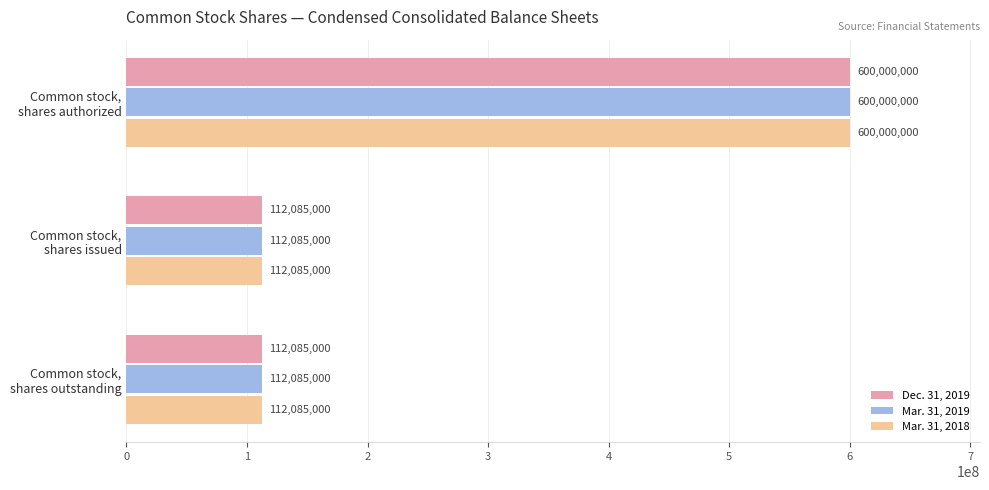

What is the difference between the maximum and minimum values in the Dec. 31, 2019 series?

487915000